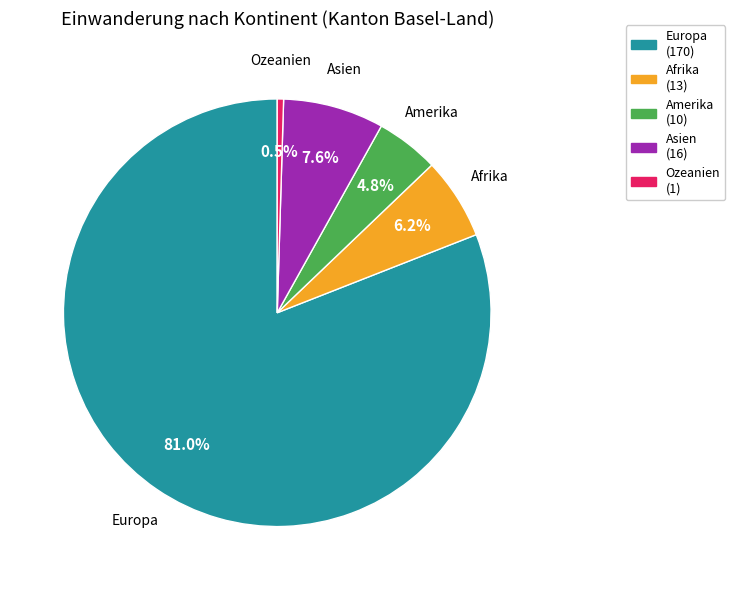

The Europa slice represents 74% of the pie. True or false?

False